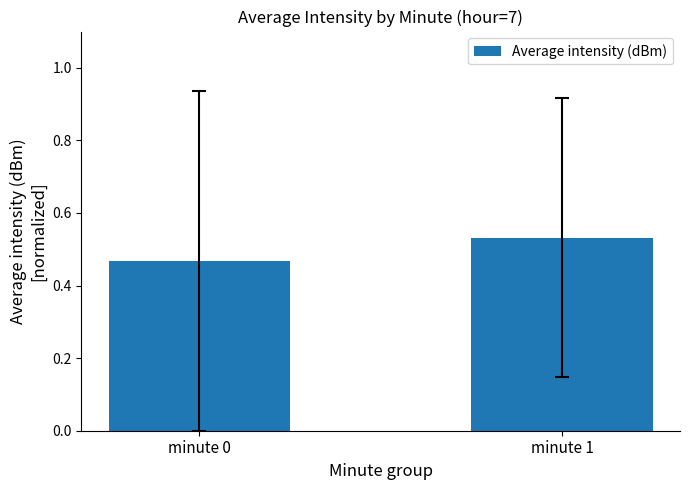

What is the sum of the values at minute 0 and minute 1?

1.0